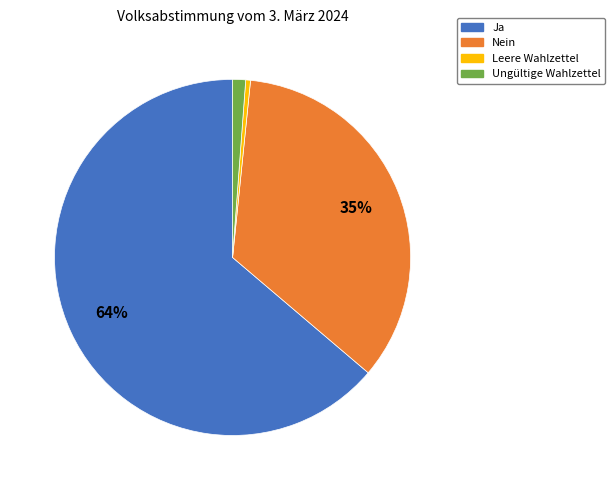

What is the majority slice?

Ja